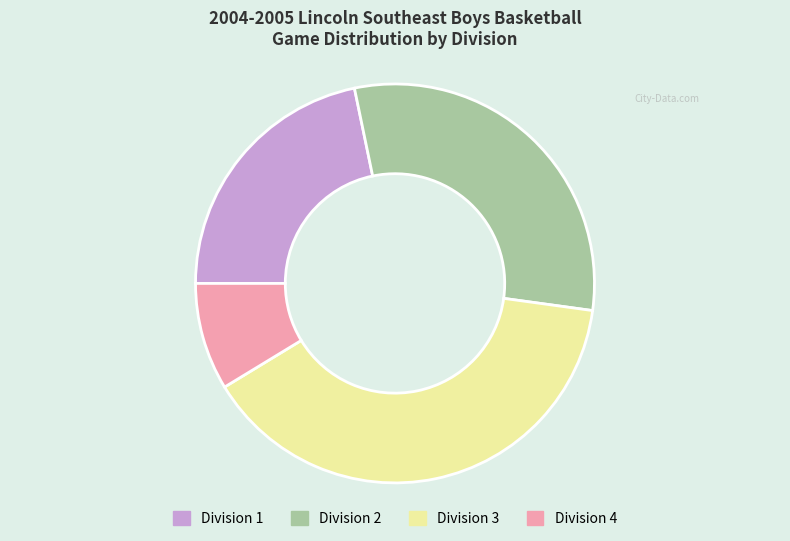

Between Division 1 and Division 2, which is larger?

Division 2